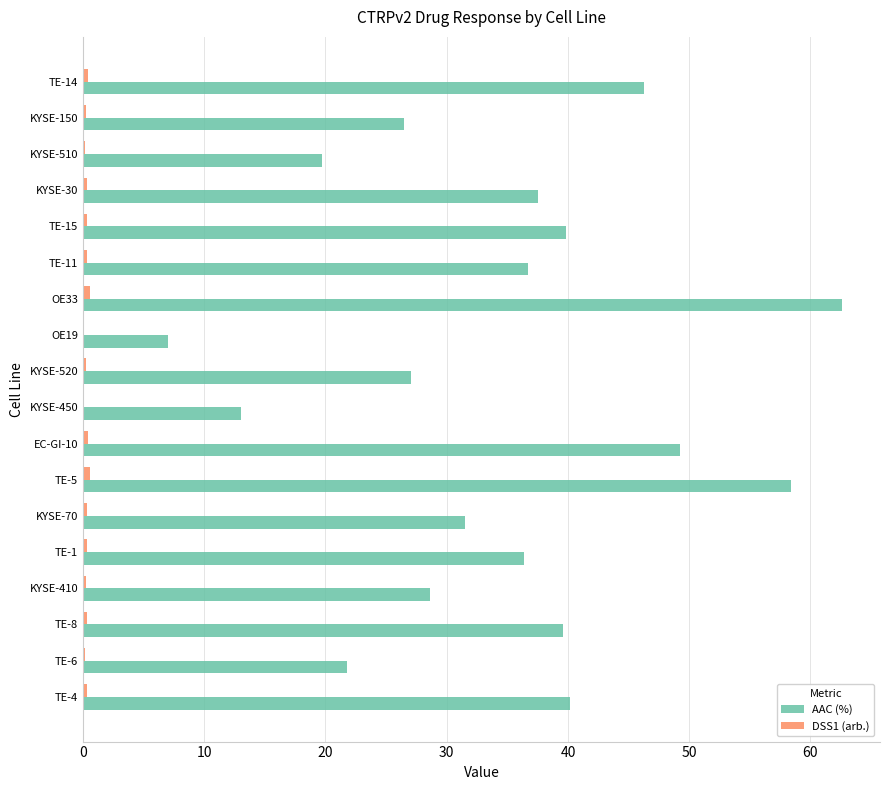

Which category has the highest value in the AAC (%) series?

OE33